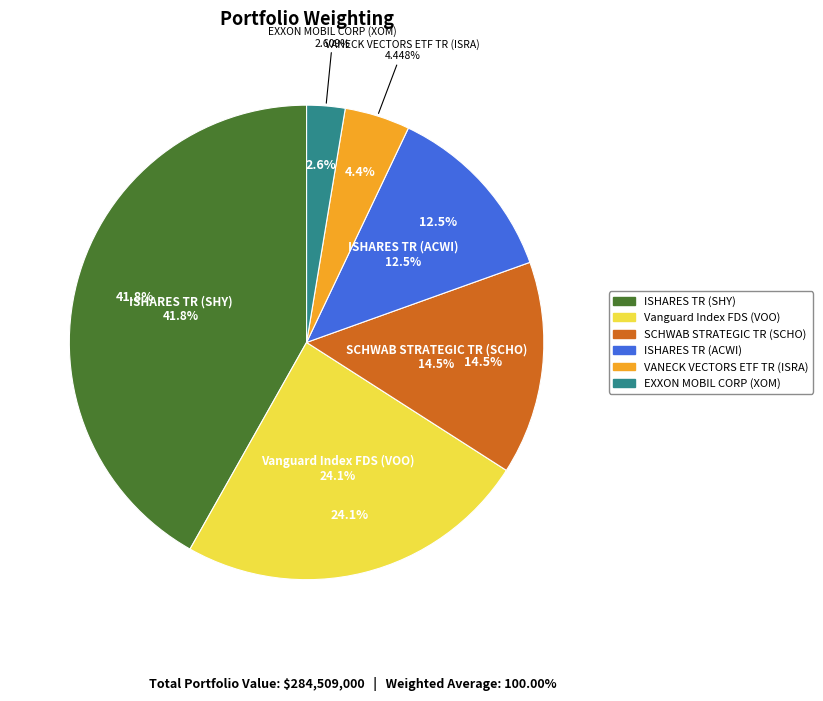

Is the sum of VANECK VECTORS ETF TR (ISRA) and ISHARES TR (SHY) greater than half?

No